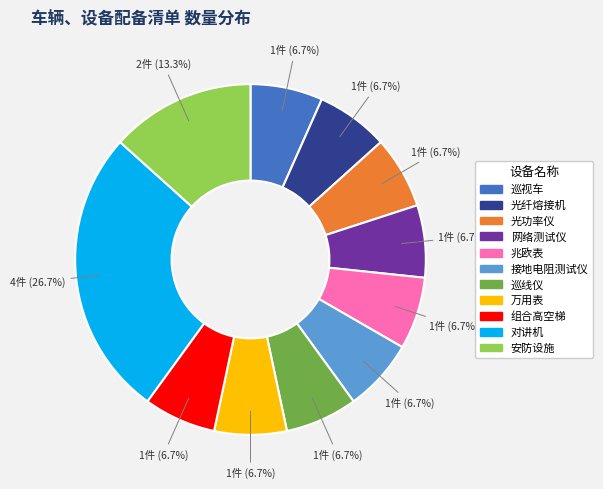

The 组合高空梯 slice represents 1% of the pie. True or false?

False